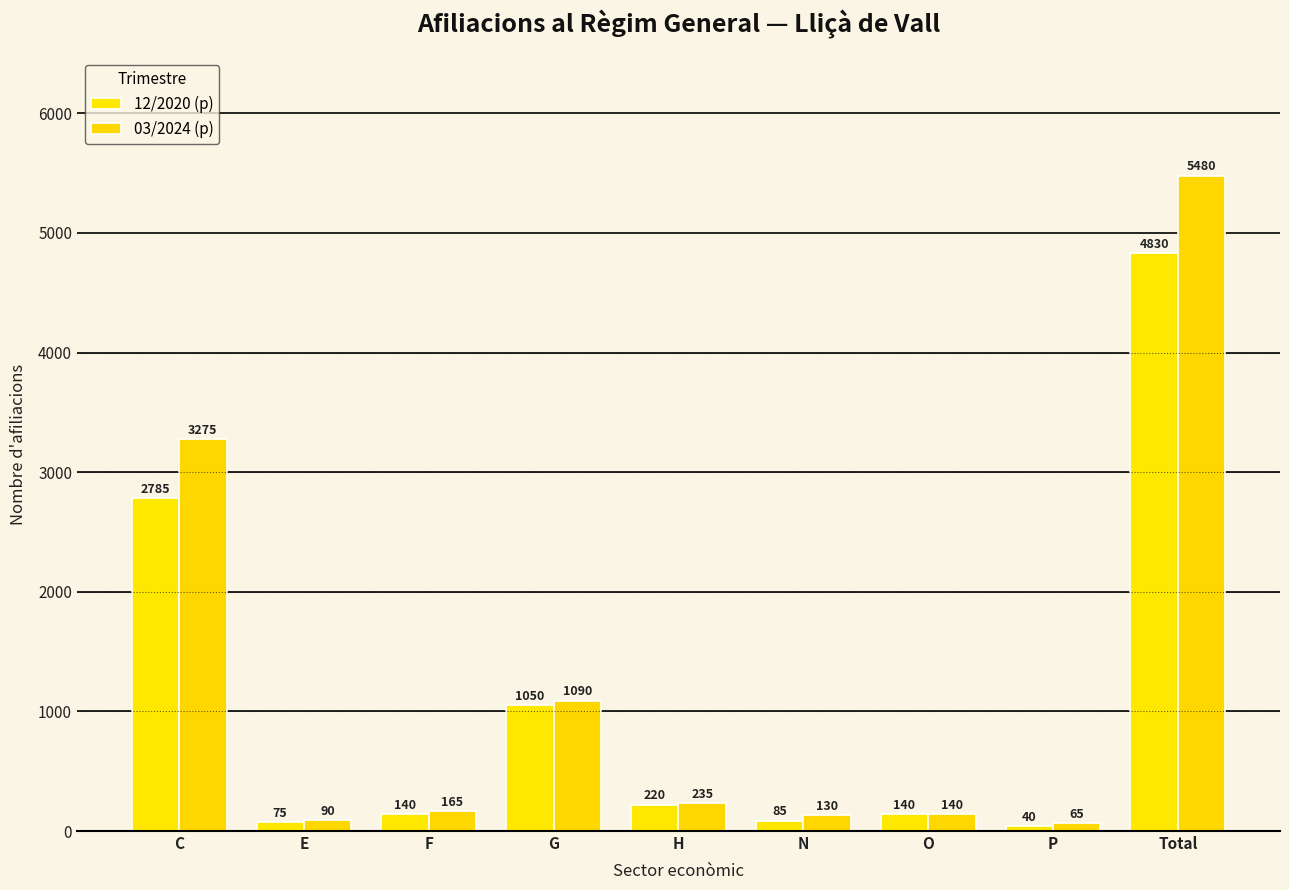

Reading left to right, transcribe all the data shown in this chart.

12/2020 (p): C=2785	E=75	F=140	G=1050	H=220	N=85	O=140	P=40	Total=4830
03/2024 (p): C=3275	E=90	F=165	G=1090	H=235	N=130	O=140	P=65	Total=5480